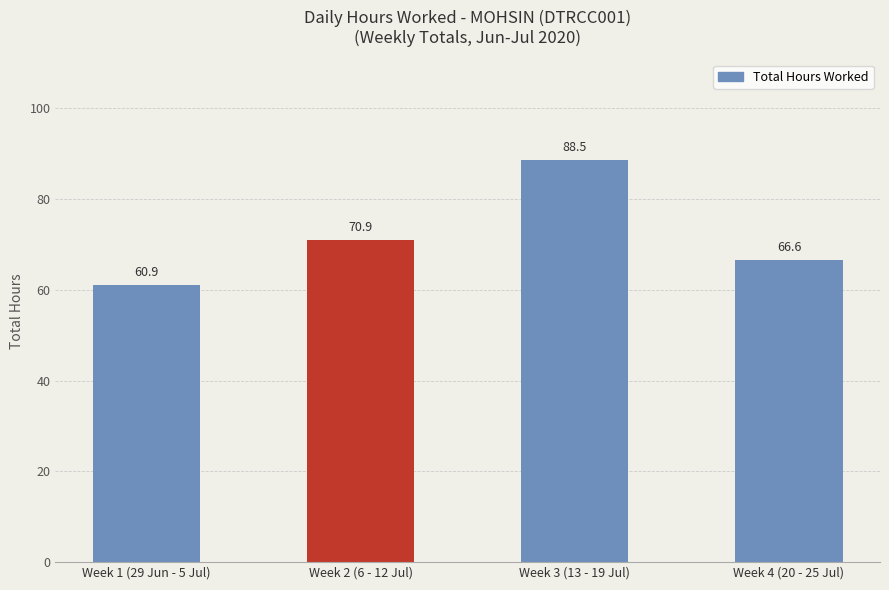

List the labels in order of value, largest first.

Week 3 (13 - 19 Jul), Week 2 (6 - 12 Jul), Week 4 (20 - 25 Jul), Week 1 (29 Jun - 5 Jul)